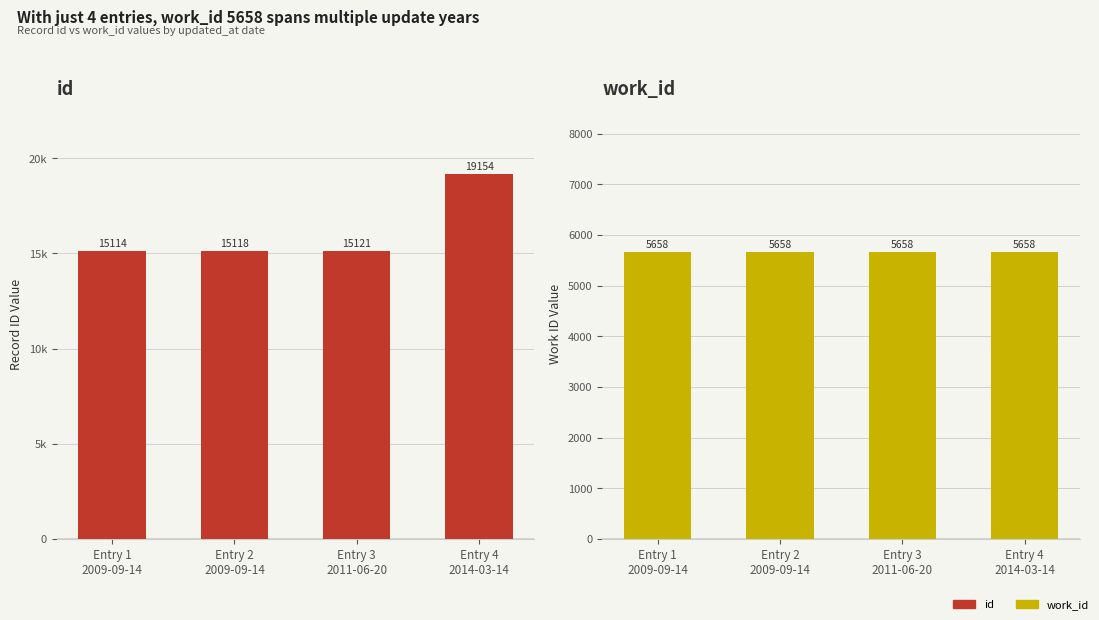

At which category is the sum across all series the highest?

Entry 4
2014-03-14